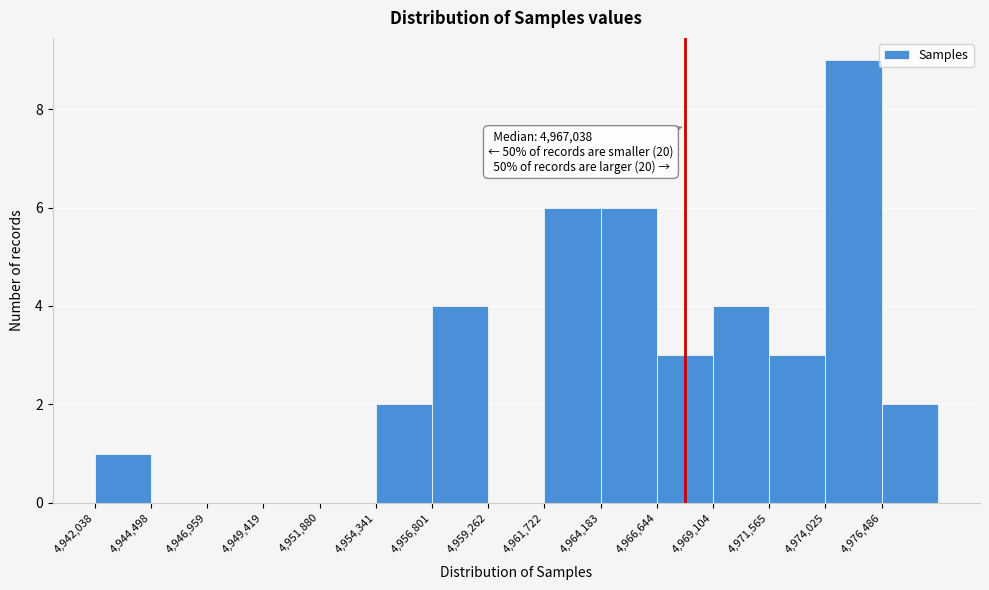

Over which range of the x-axis is the bar tallest?

4974000 to 4976500